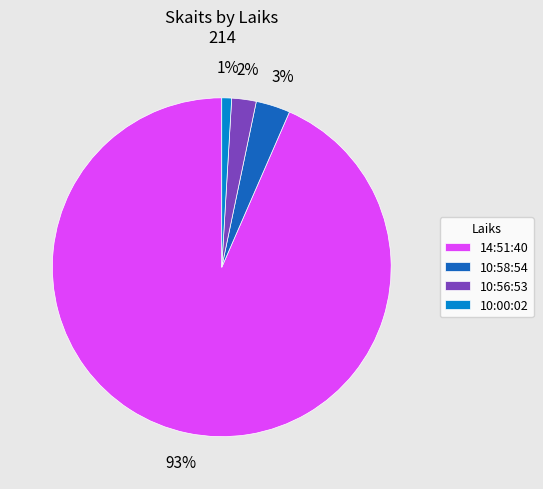

Which has a higher value, 10:00:02 or 10:56:53?

10:56:53